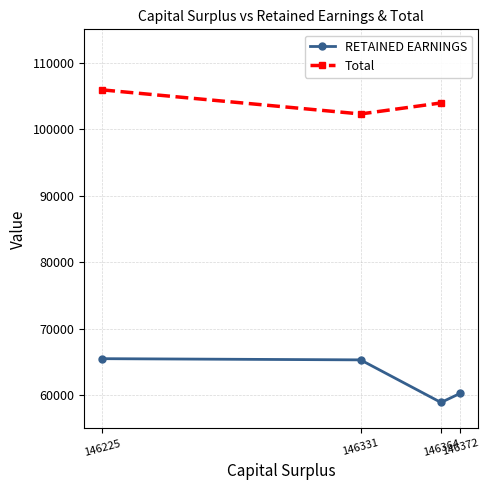

How many values are below 65306?

2